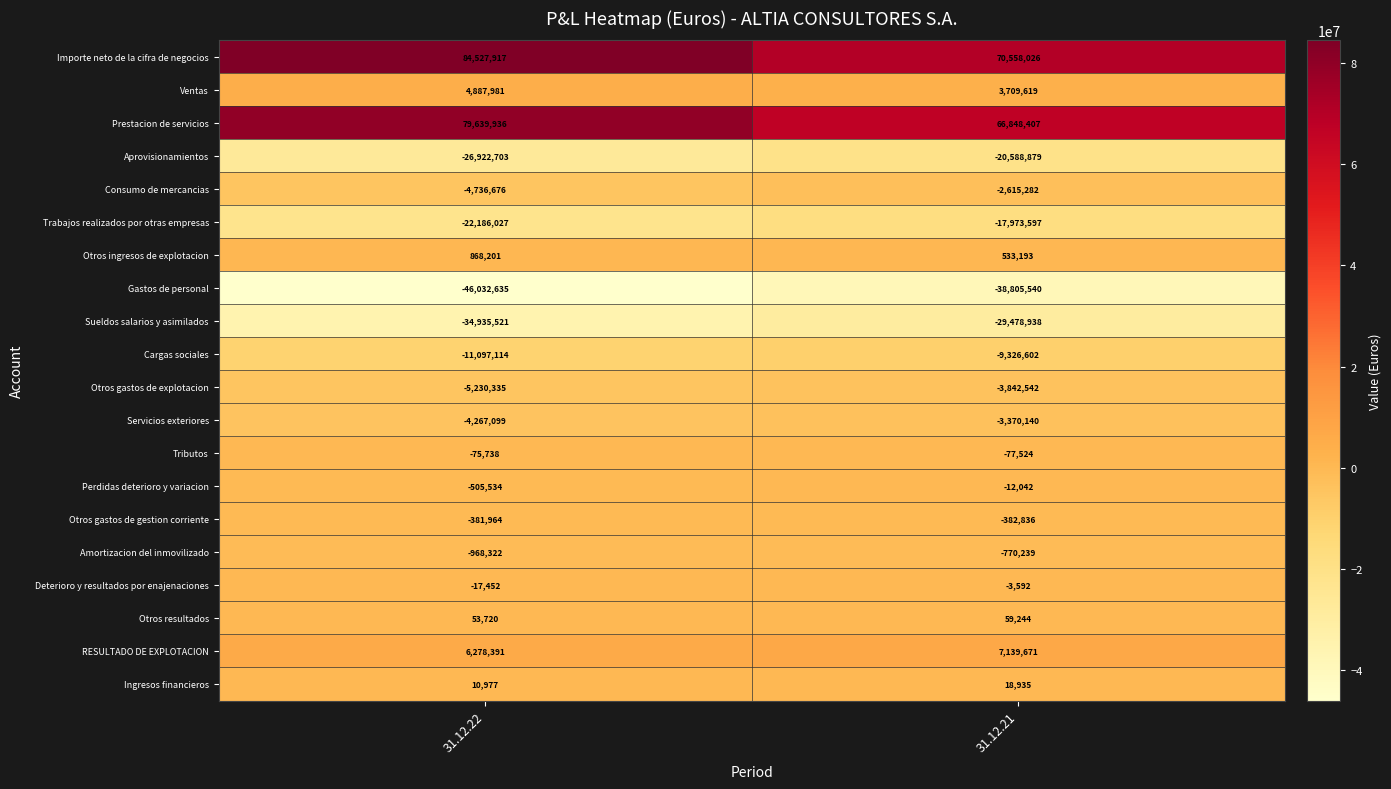

At which category does the chart reach its peak across all series?

31.12.22